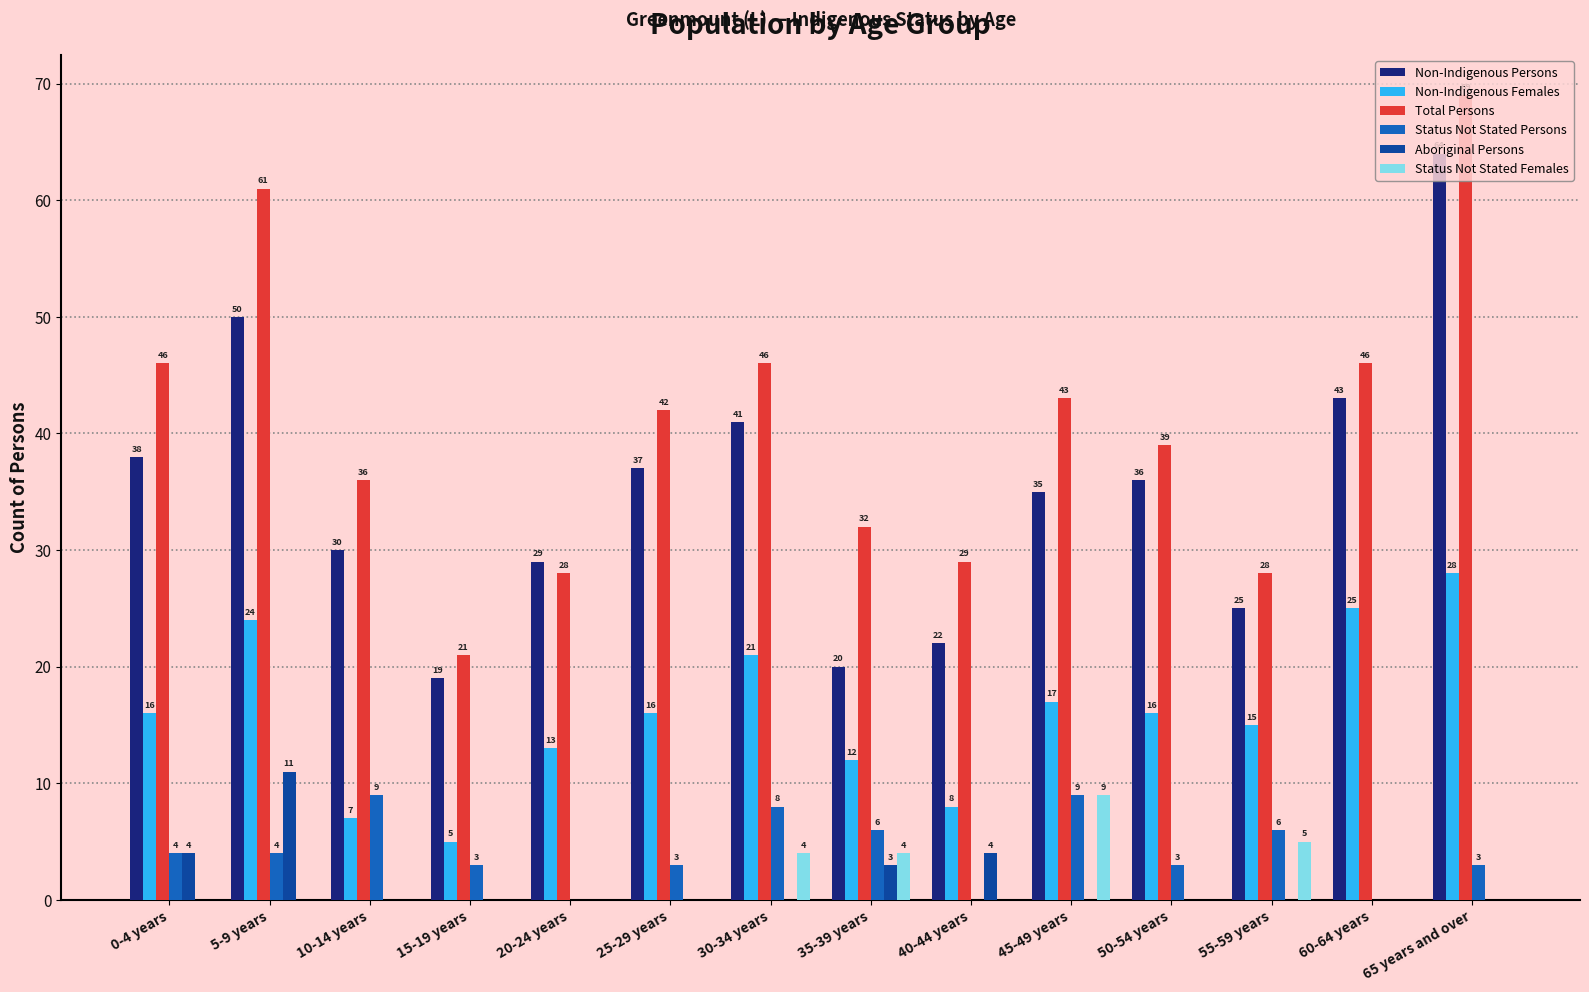

Which series has the widest spread of values?

Total Persons